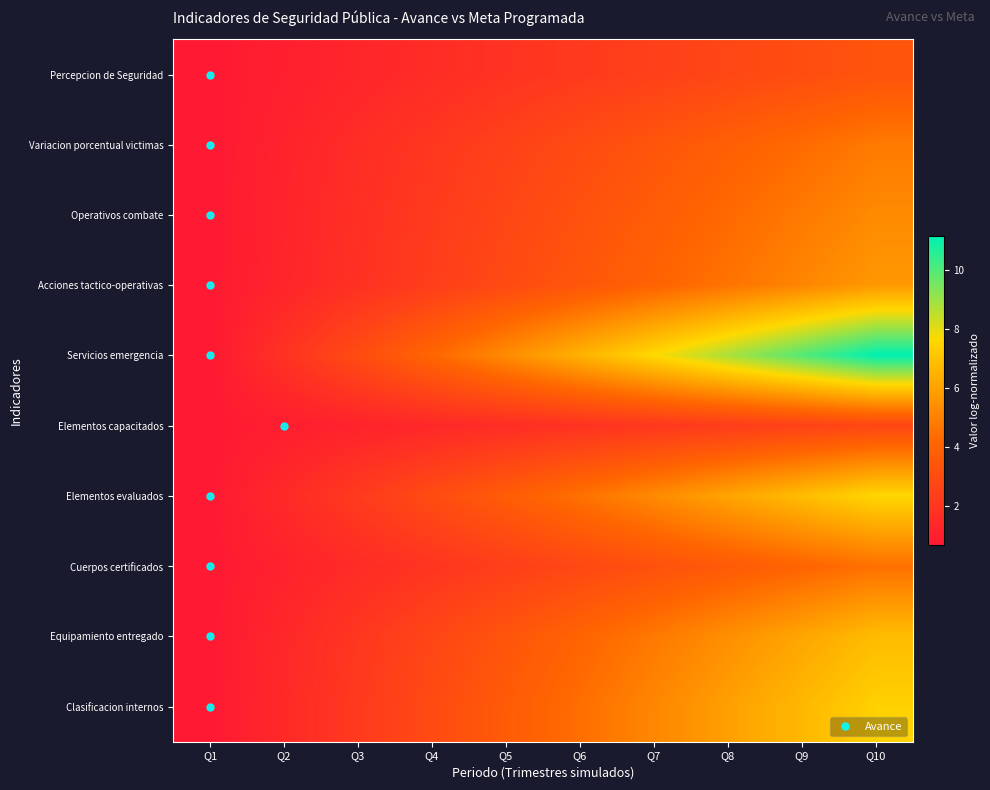

What is the greatest value displayed?

11.2